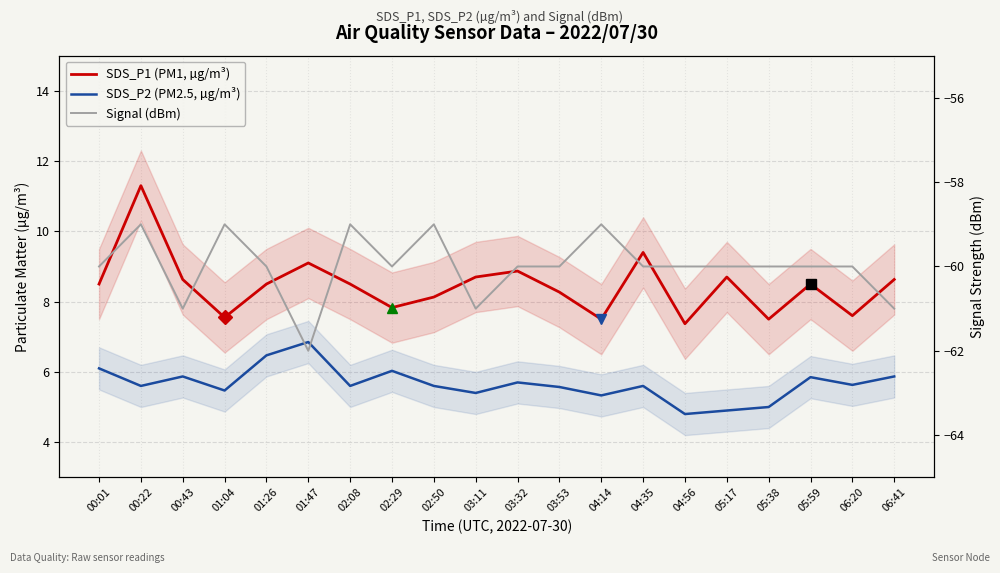

True or false: Signal (dBm) and SDS_P1 (PM1, µg/m³) intersect in this chart.

False